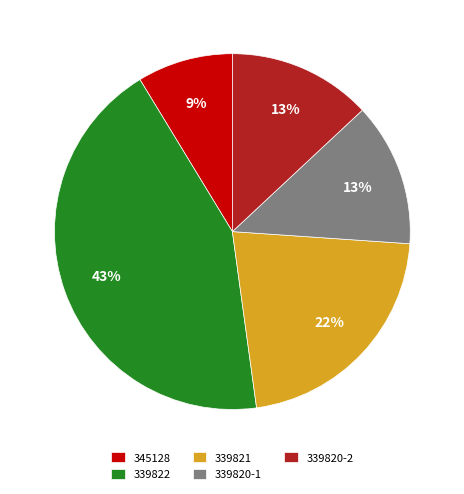

To the nearest percent, what is the average slice percentage?

20%